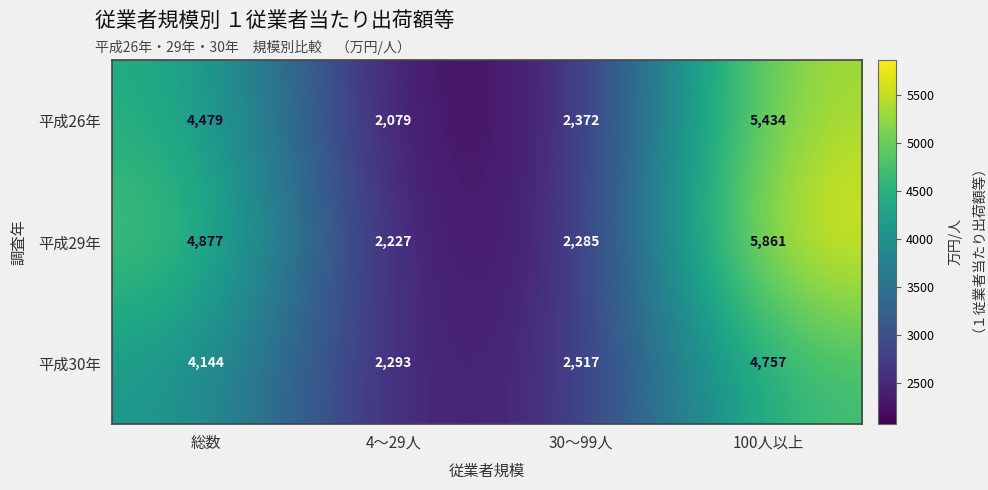

Which label corresponds to the largest value in the chart?

100人以上